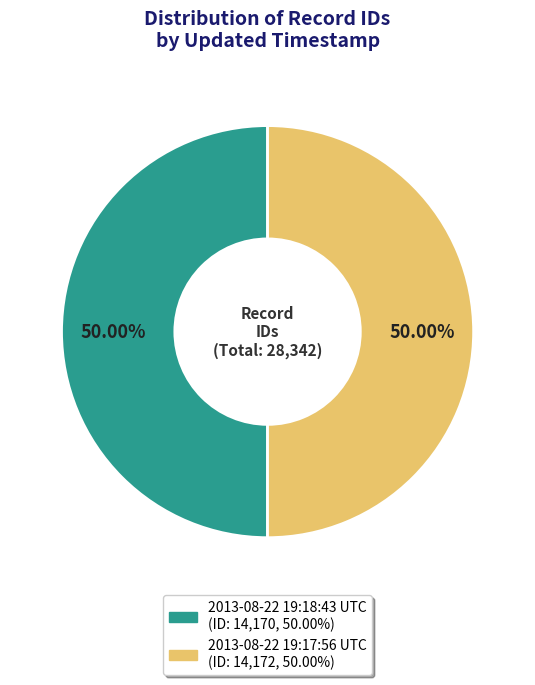

To the nearest percent, what portion does 2013-08-22 19:17:56 UTC represent?

50%